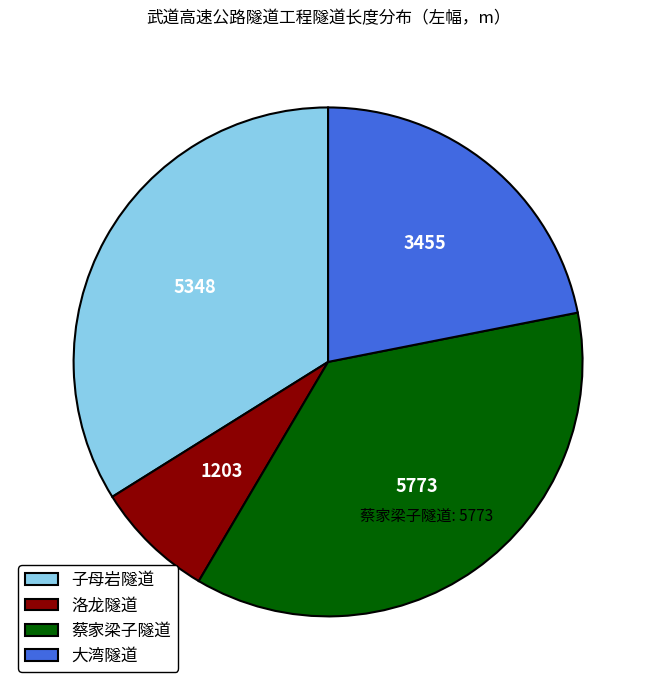

Is the sum of 大湾隧道 and 子母岩隧道 greater than half?

Yes